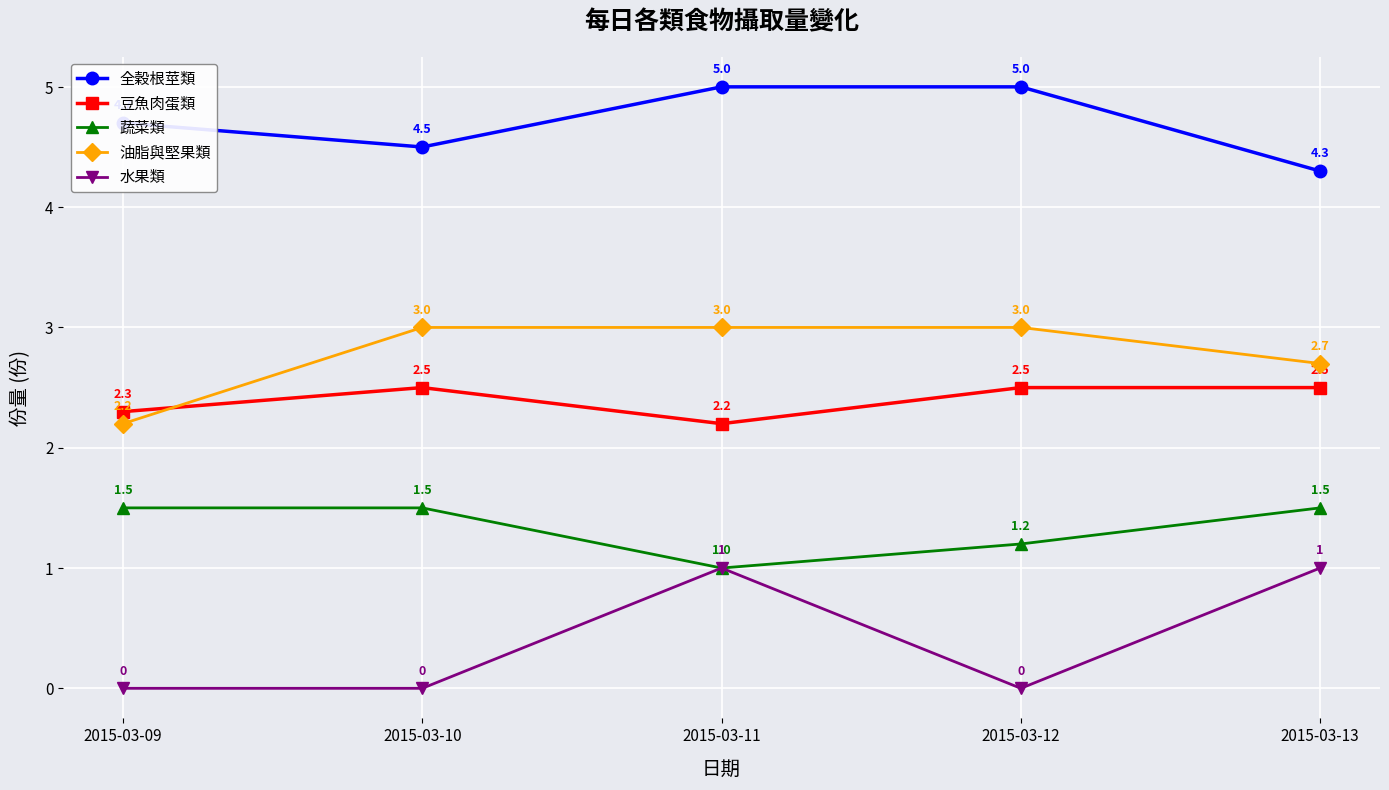

Does the chart have visible grid lines?

Yes